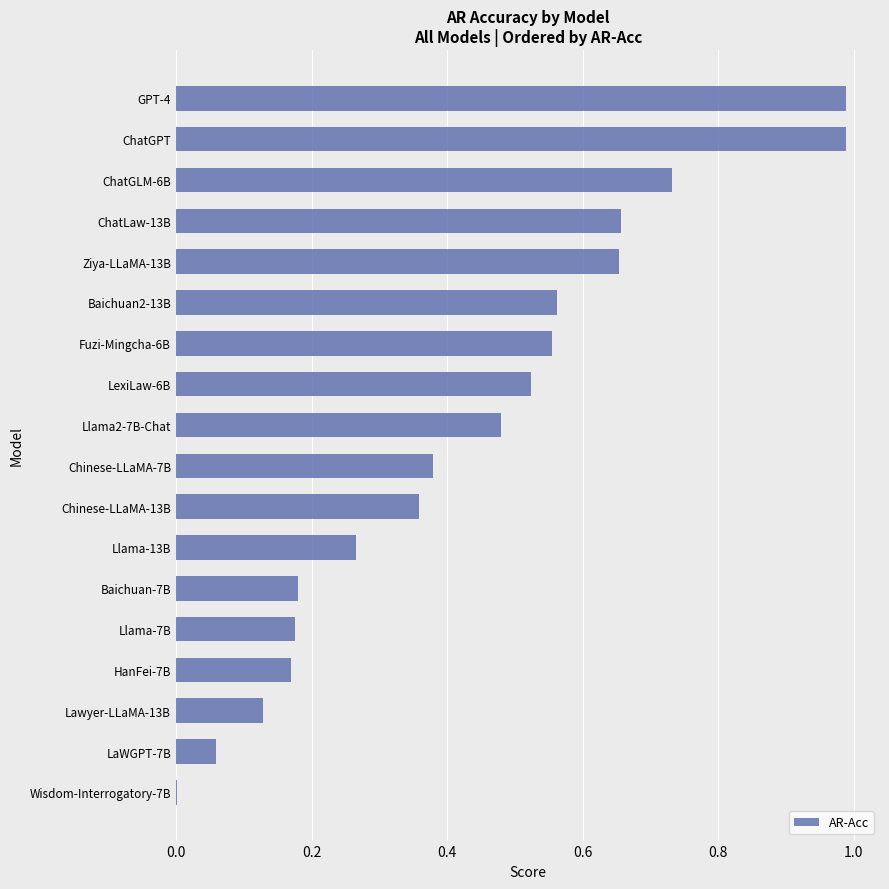

Is it true that the value at Chinese-LLaMA-7B is 0.2?

False